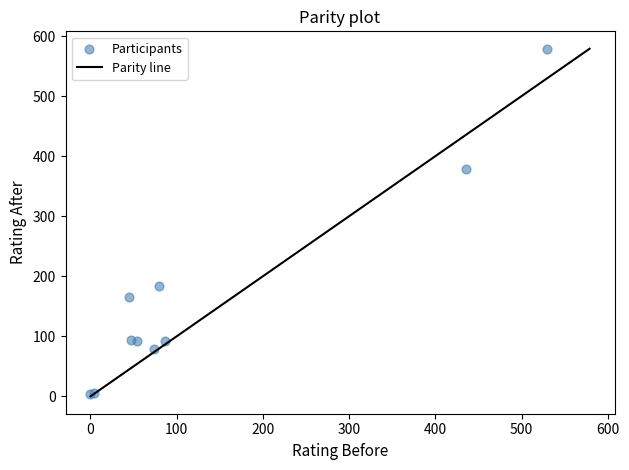

What Y value in the scatter plot is closest to 291?

379